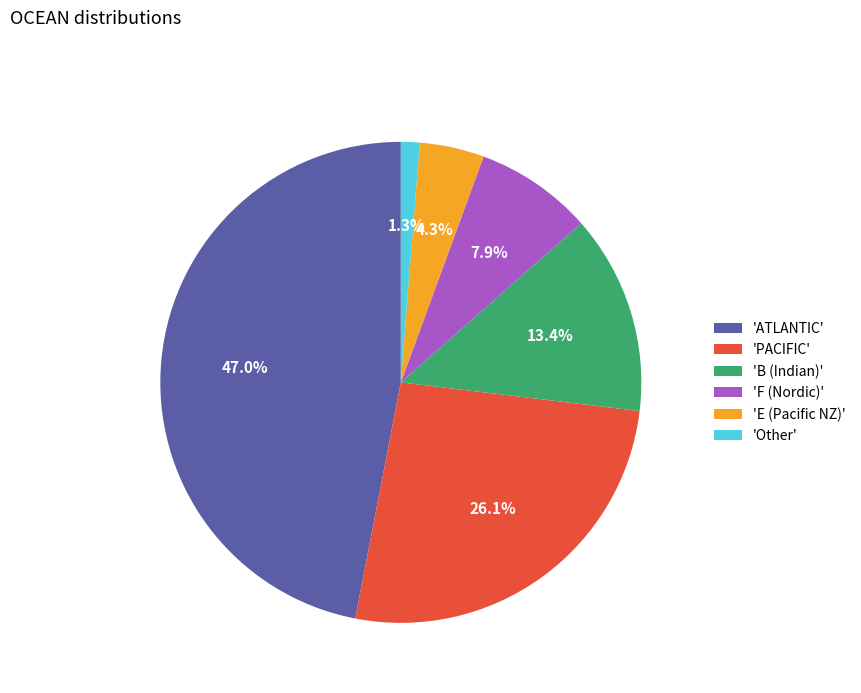

To the nearest percent, what is the difference between the largest and smallest slice percentages?

46%